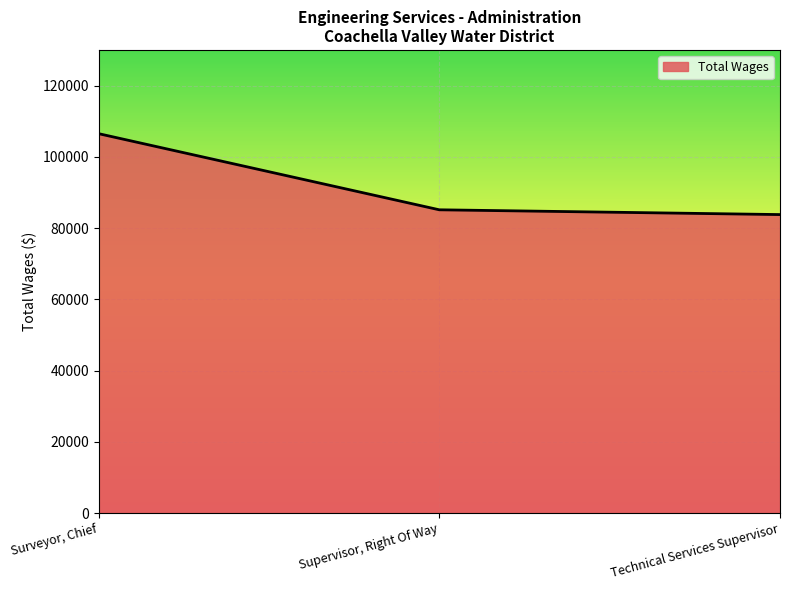

Where does the data first go above 85124?

Surveyor, Chief